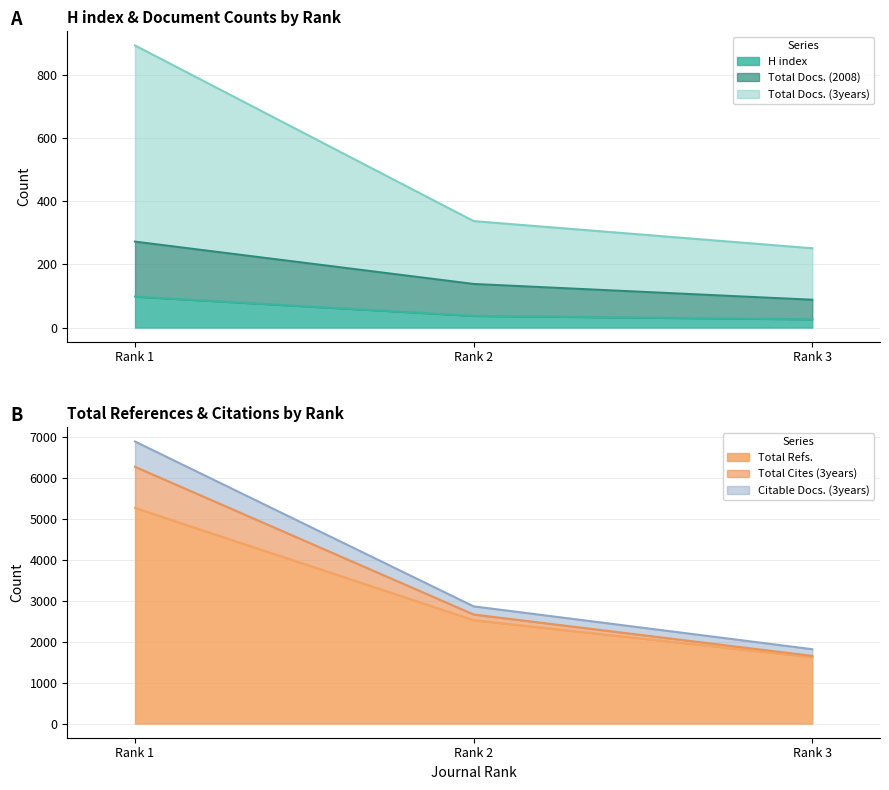

What is the total value across all series at Rank 3?

5463